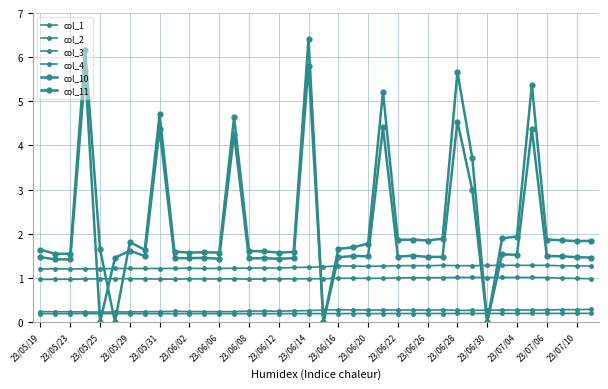

Does the chart have visible grid lines?

Yes